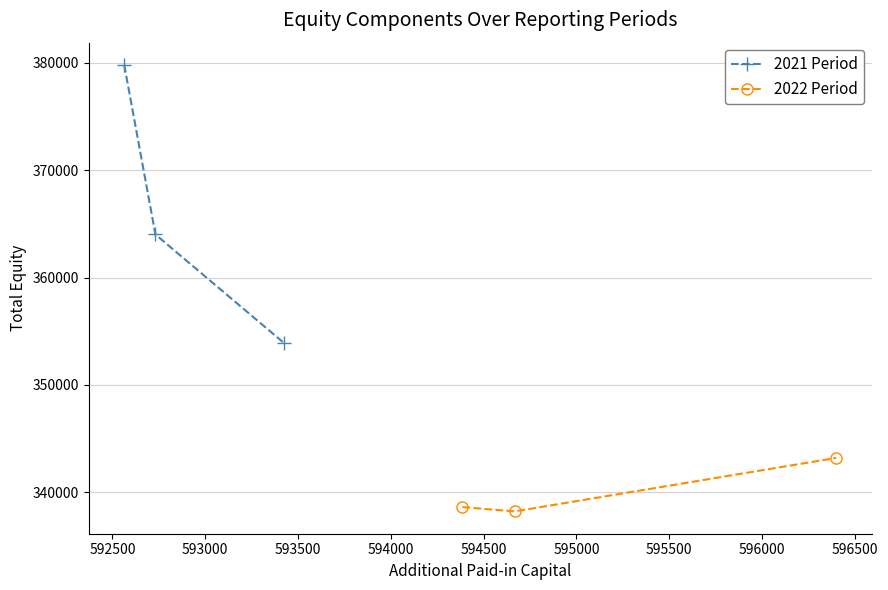

Which series has the largest range (max minus min)?

2021 Period